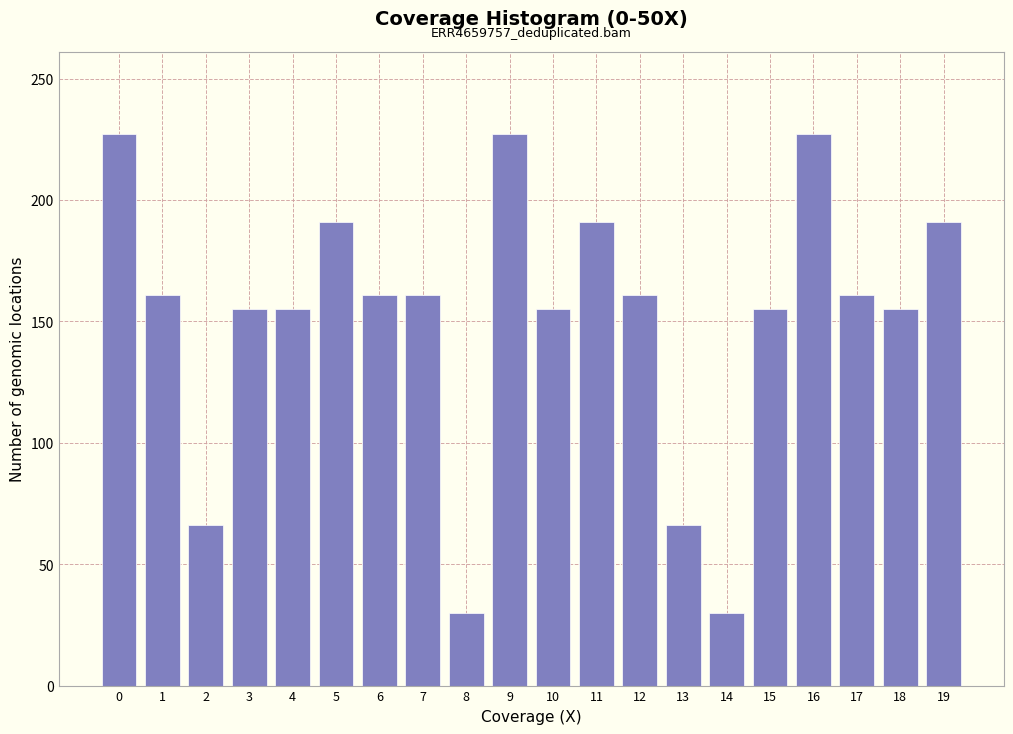

Reading left to right, list all the values displayed in this chart.

0=227	1=161	2=66	3=155	4=155	5=191	6=161	7=161	8=30	9=227	10=155	11=191	12=161	13=66	14=30	15=155	16=227	17=161	18=155	19=191